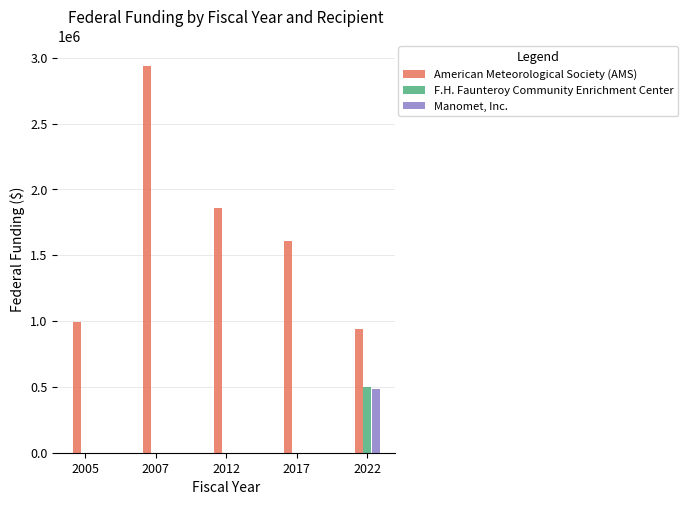

What is the difference between the maximum and second lowest values?

1950000